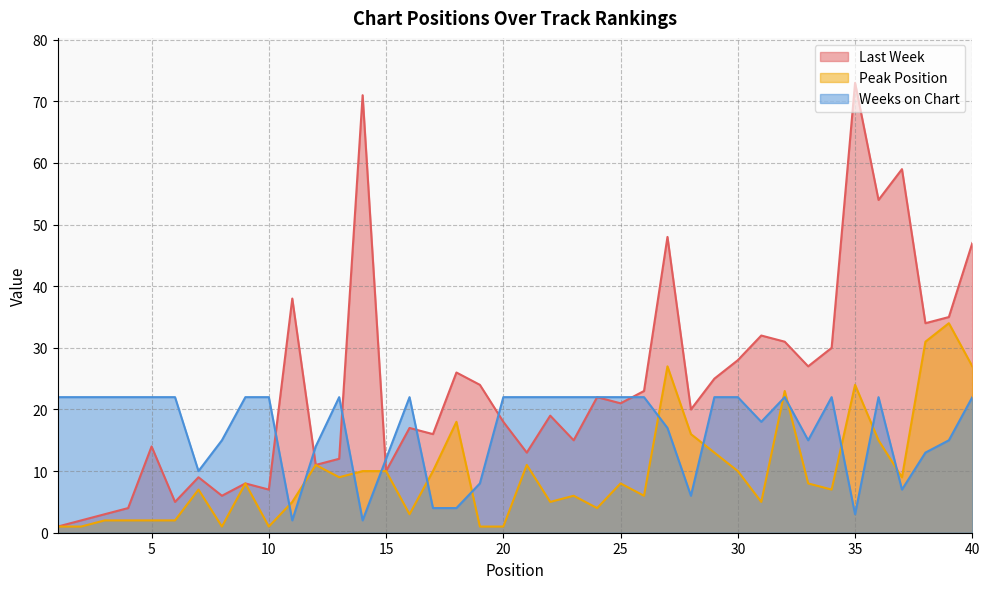

Reading right to left, what are all the values shown in this chart?

Last Week: 40=47	39=35	38=34	37=59	36=54	35=73	34=30	33=27	32=31	31=32	30=28	29=25	28=20	27=48	26=23	25=21	24=22	23=15	22=19	21=13	20=18	19=24	18=26	17=16	16=17	15=10	14=71	13=12	12=11	11=38	10=7	9=8	8=6	7=9	6=5	5=14	4=4	3=3	2=2	1=1
Peak Position: 40=27	39=34	38=31	37=9	36=15	35=24	34=7	33=8	32=23	31=5	30=10	29=13	28=16	27=27	26=6	25=8	24=4	23=6	22=5	21=11	20=1	19=1	18=18	17=10	16=3	15=10	14=10	13=9	12=11	11=5	10=1	9=8	8=1	7=7	6=2	5=2	4=2	3=2	2=1	1=1
Weeks on Chart: 40=22	39=15	38=13	37=7	36=22	35=3	34=22	33=15	32=22	31=18	30=22	29=22	28=6	27=17	26=22	25=22	24=22	23=22	22=22	21=22	20=22	19=8	18=4	17=4	16=22	15=12	14=2	13=22	12=14	11=2	10=22	9=22	8=15	7=10	6=22	5=22	4=22	3=22	2=22	1=22